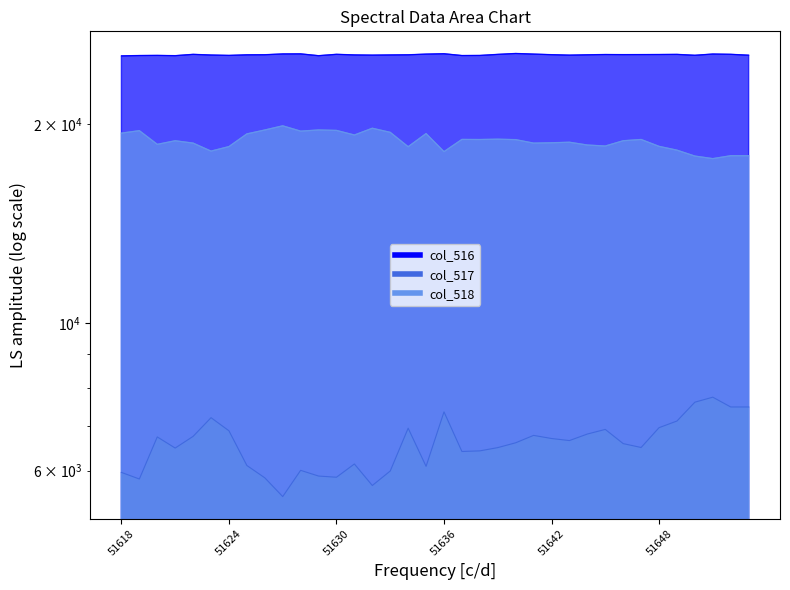

What is the spread (max minus min) of values at 51645?

18530